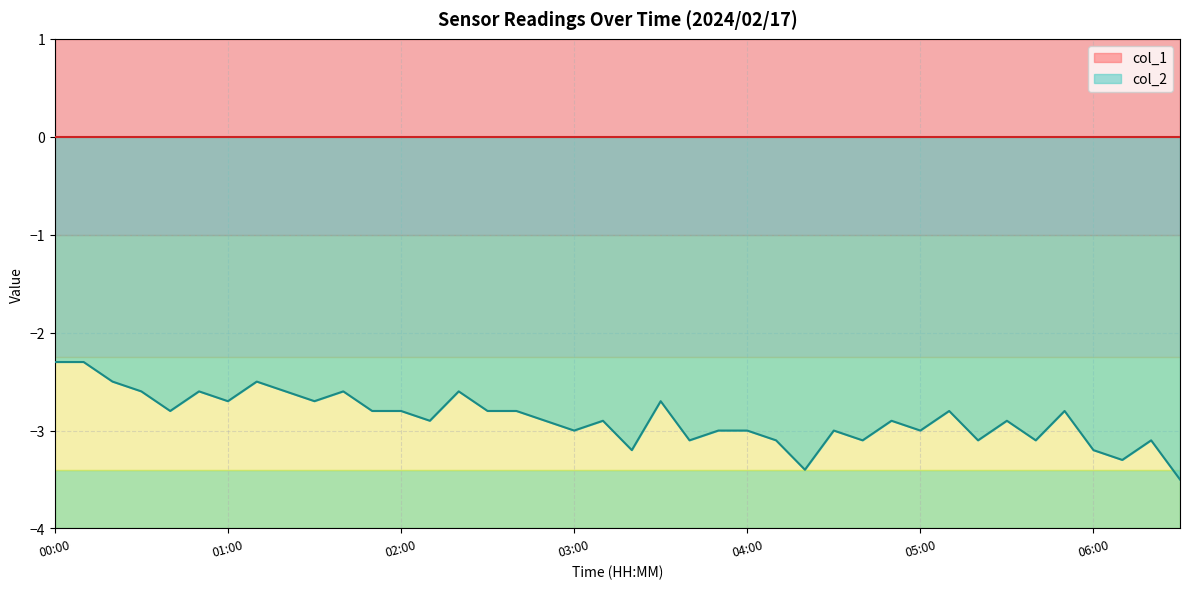

Is it true that col_1 equals 0.0 at 00:10?

True